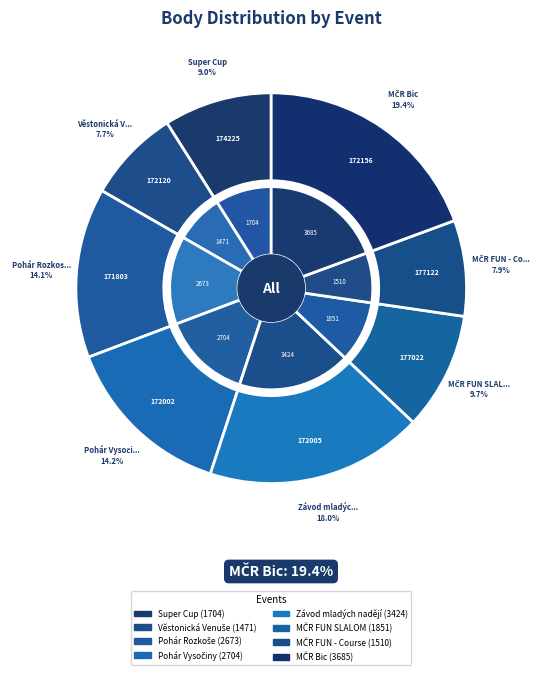

The 172002 slice represents 14% of the pie. True or false?

True